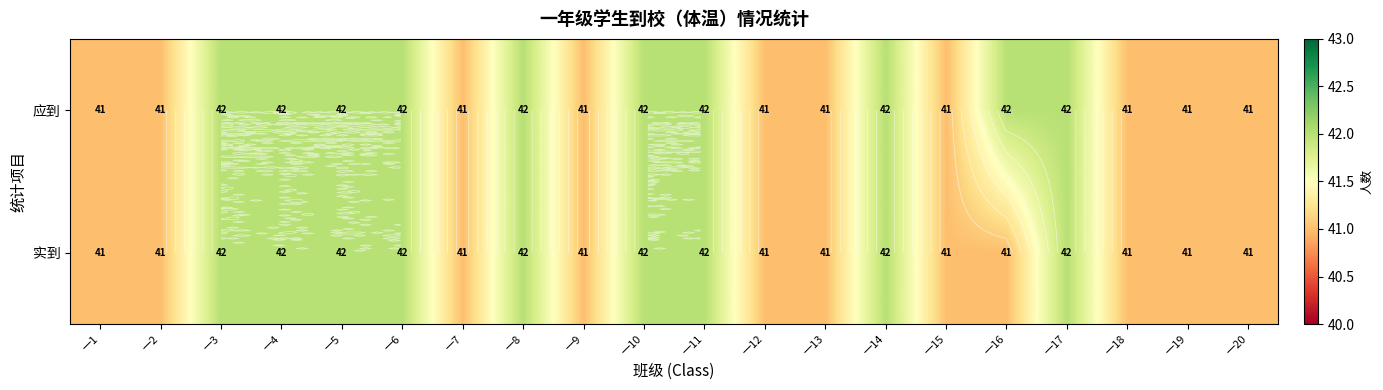

List the series in order of their peak value, lowest first.

应到, 实到